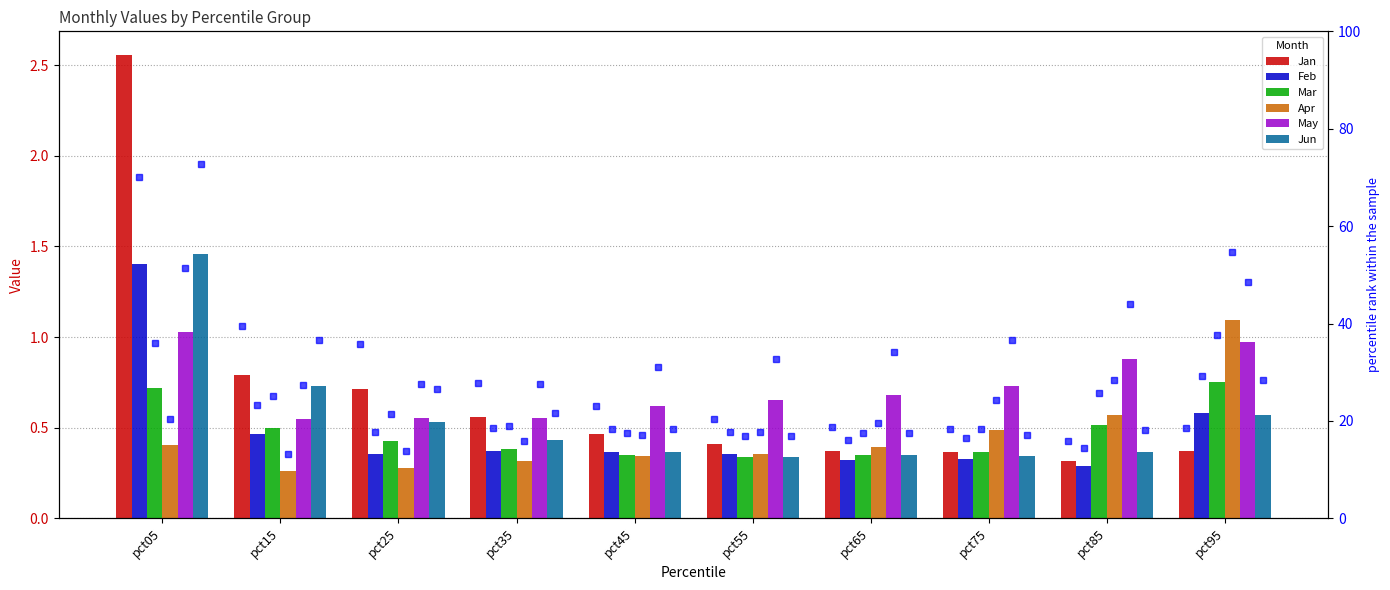

Is the value of Mar at pct75 greater than the value of Apr at pct75?

No